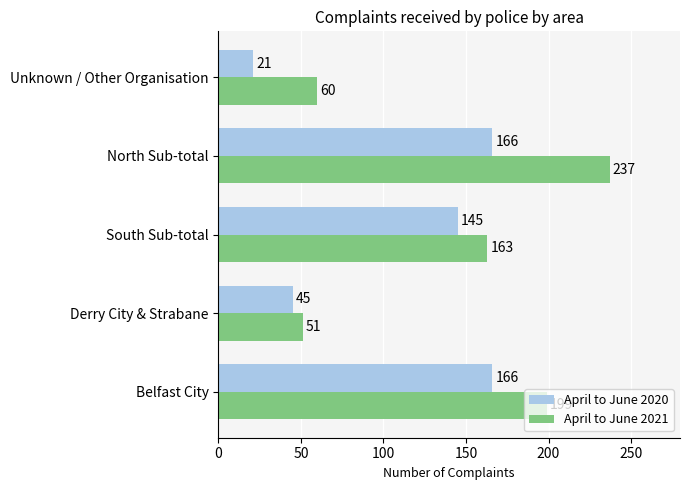

How many data points in April to June 2021 are less than 163?

2